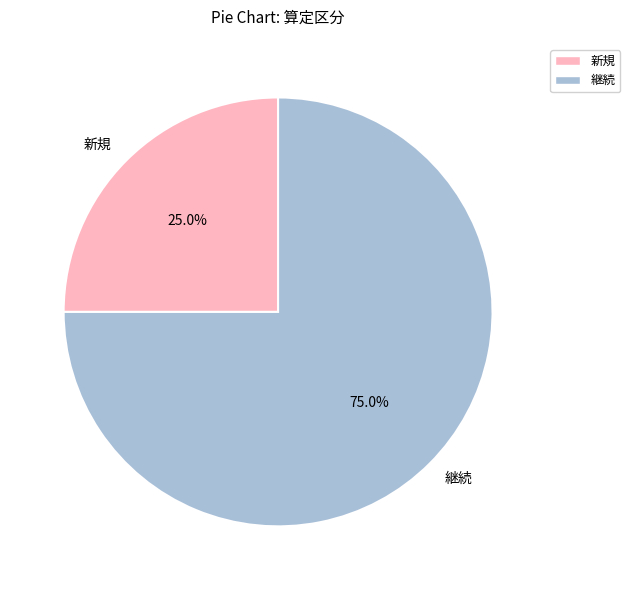

Which slice is the smallest?

新規